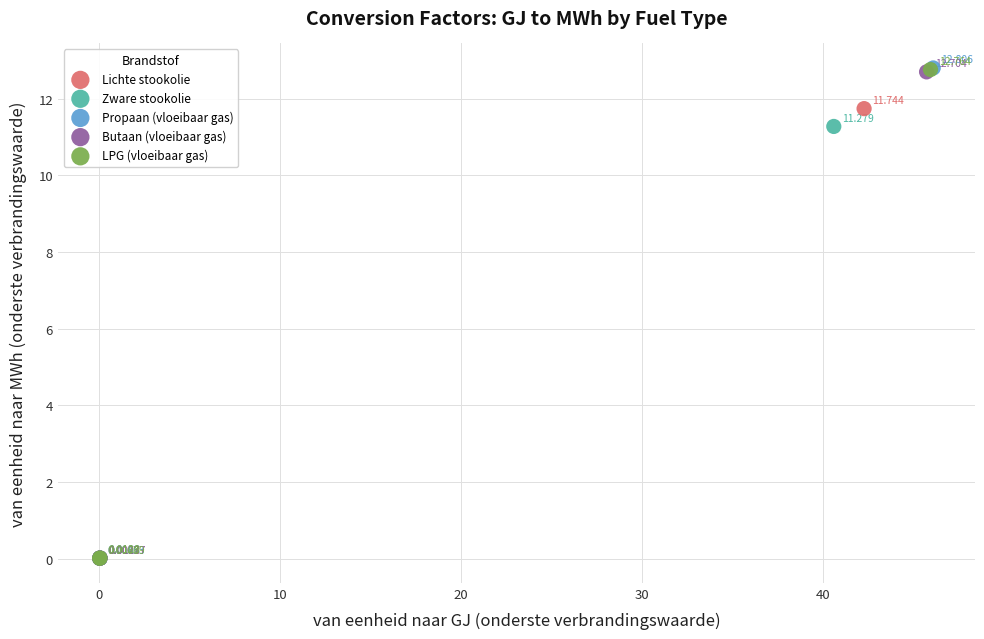

Which series contains the highest Y value?

Propaan (vloeibaar gas)